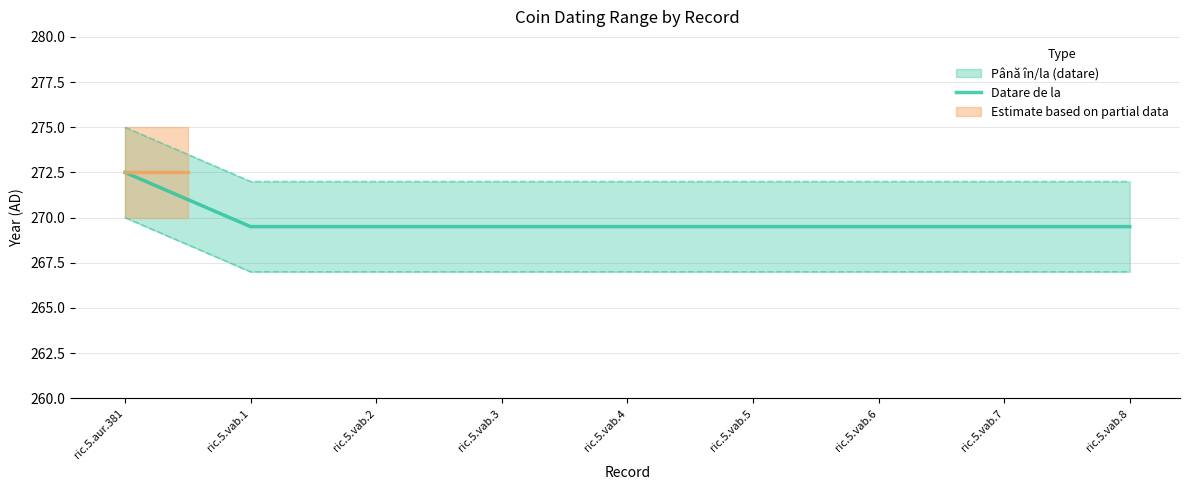

What is the average value?

269.8